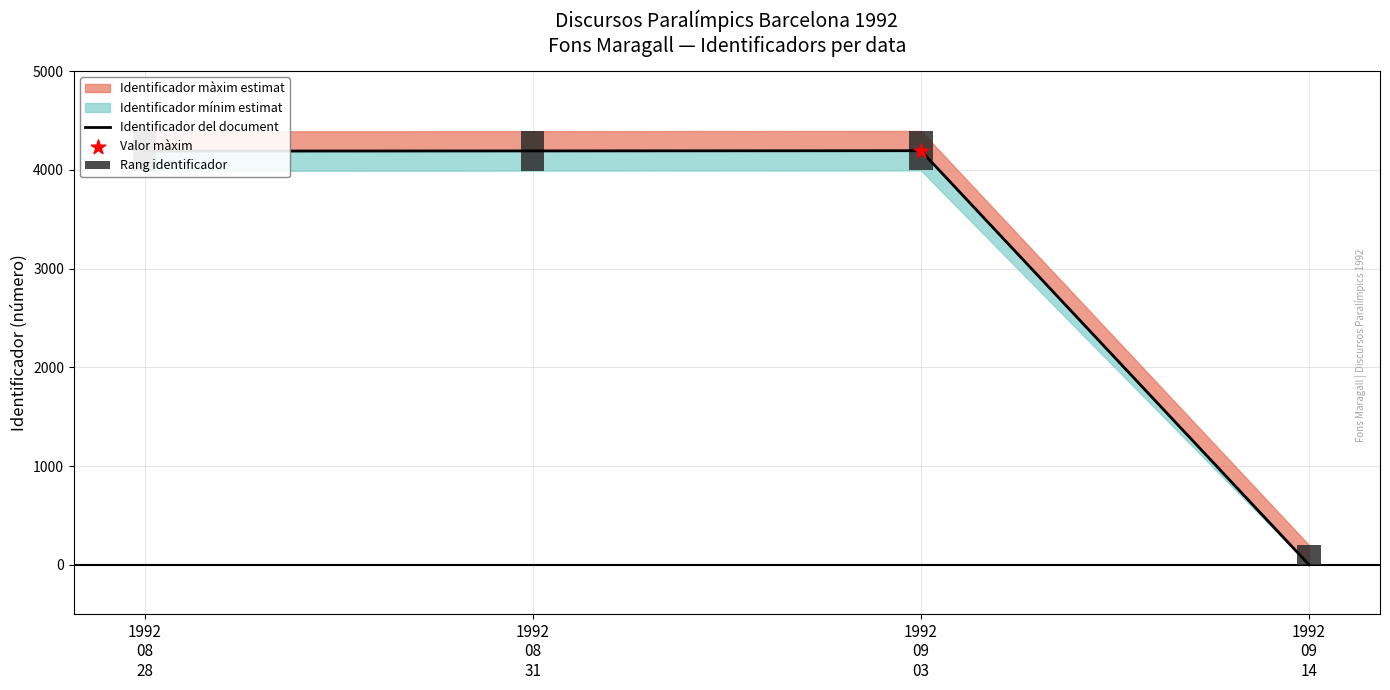

Between 1992
08
31 and 1992
08
28, which is larger?

1992
08
31